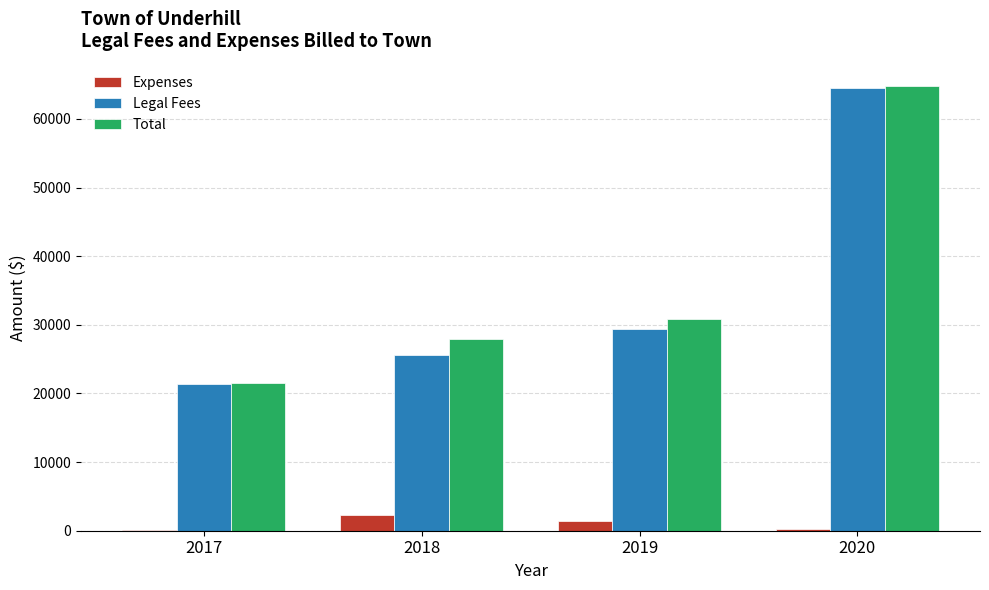

Between 2018 and 2020, which series saw the biggest shift?

Legal Fees